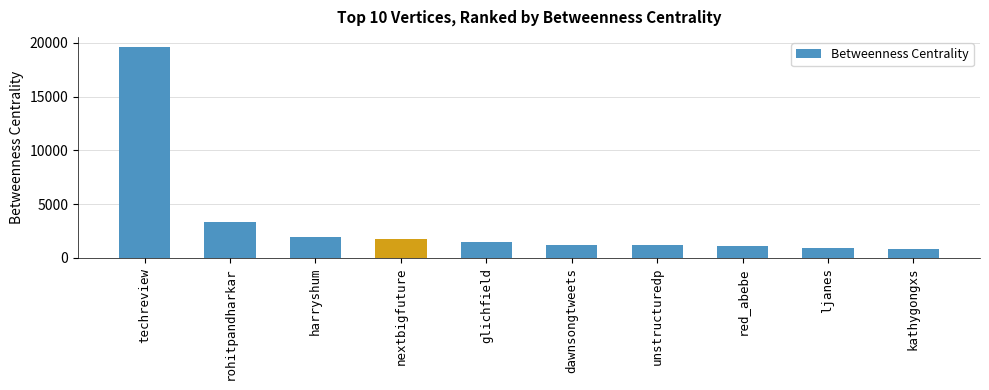

At which label does the data first exceed 1468?

techreview